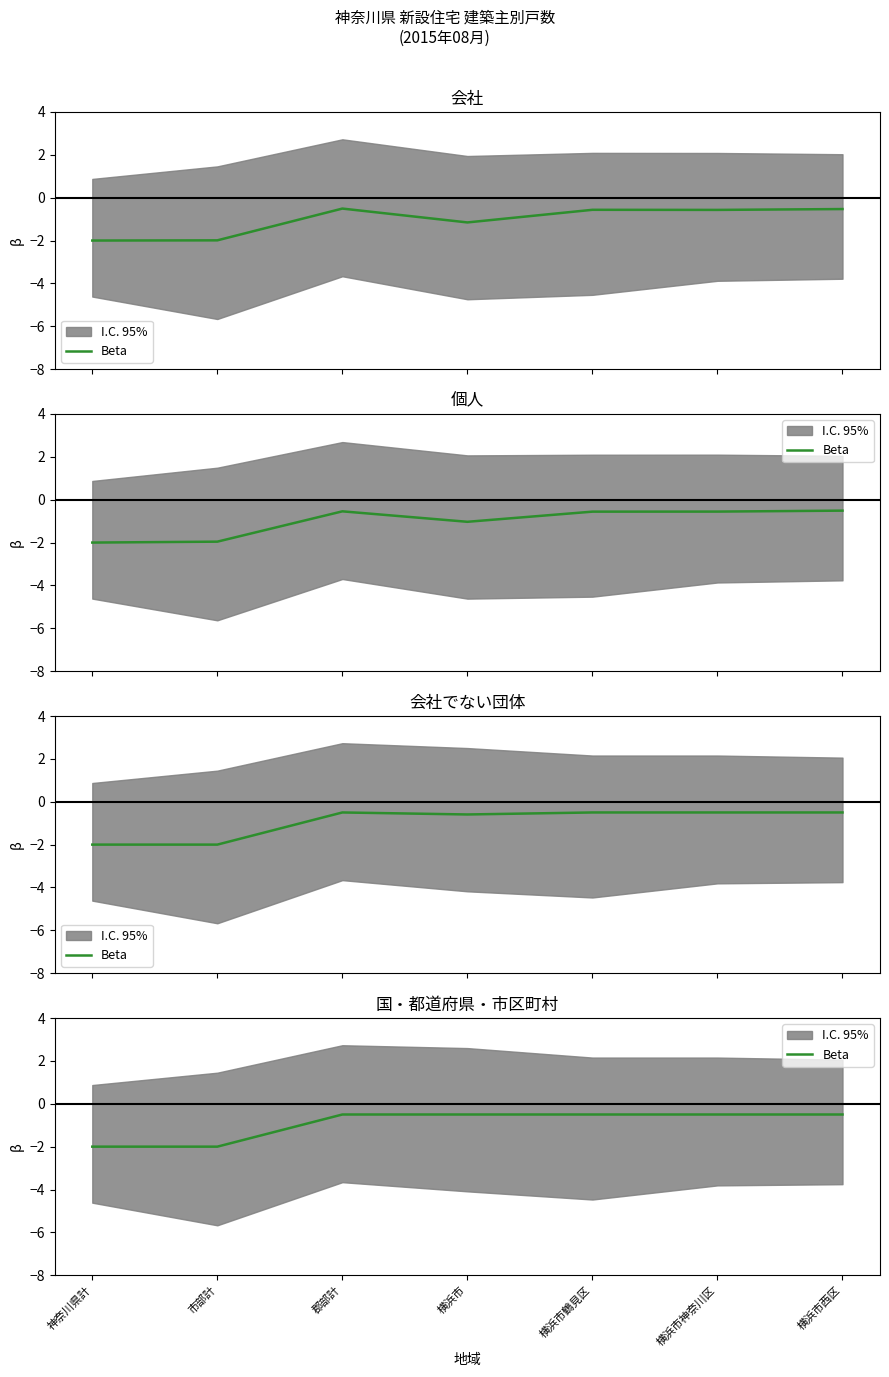

What is the change in value from 市部計 to 郡部計?

+1.5